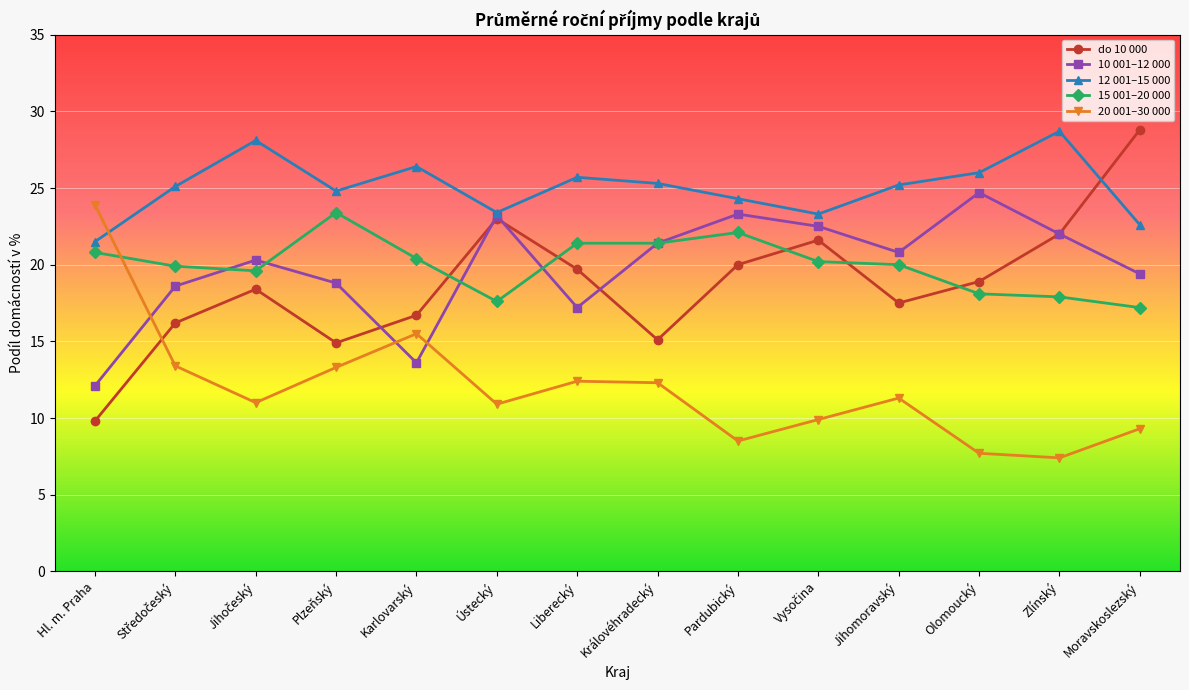

What is the label of the 7th point from the right?

Královéhradecký